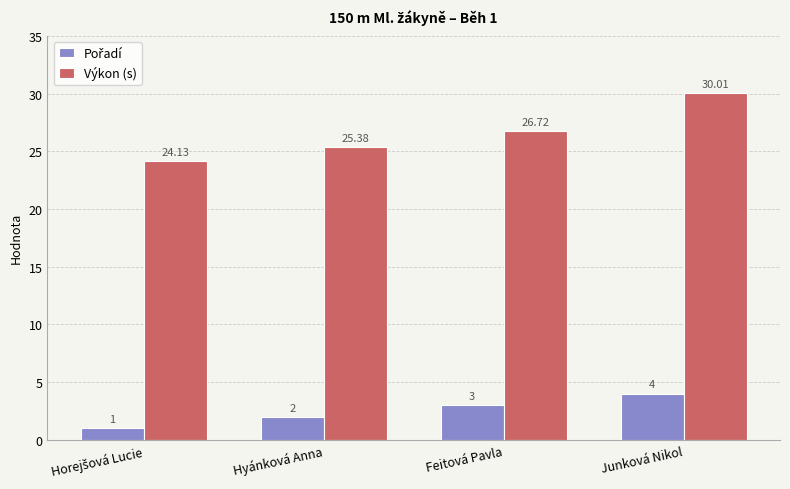

Between Feitová Pavla and Junková Nikol, which series saw the biggest shift?

Výkon (s)